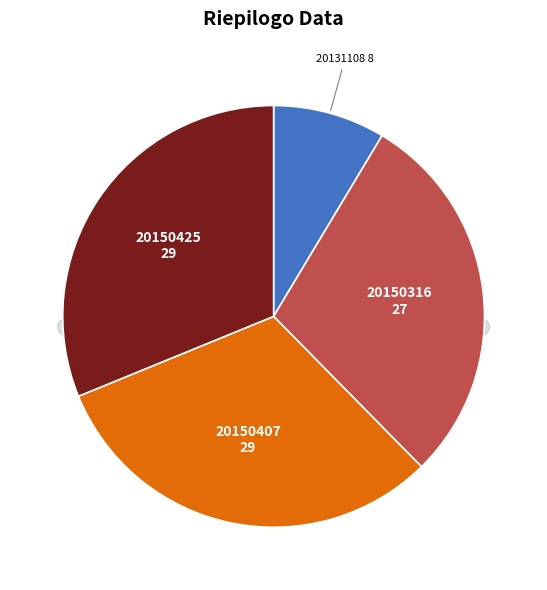

Which has a higher value, 20150316 or 20150425?

20150425